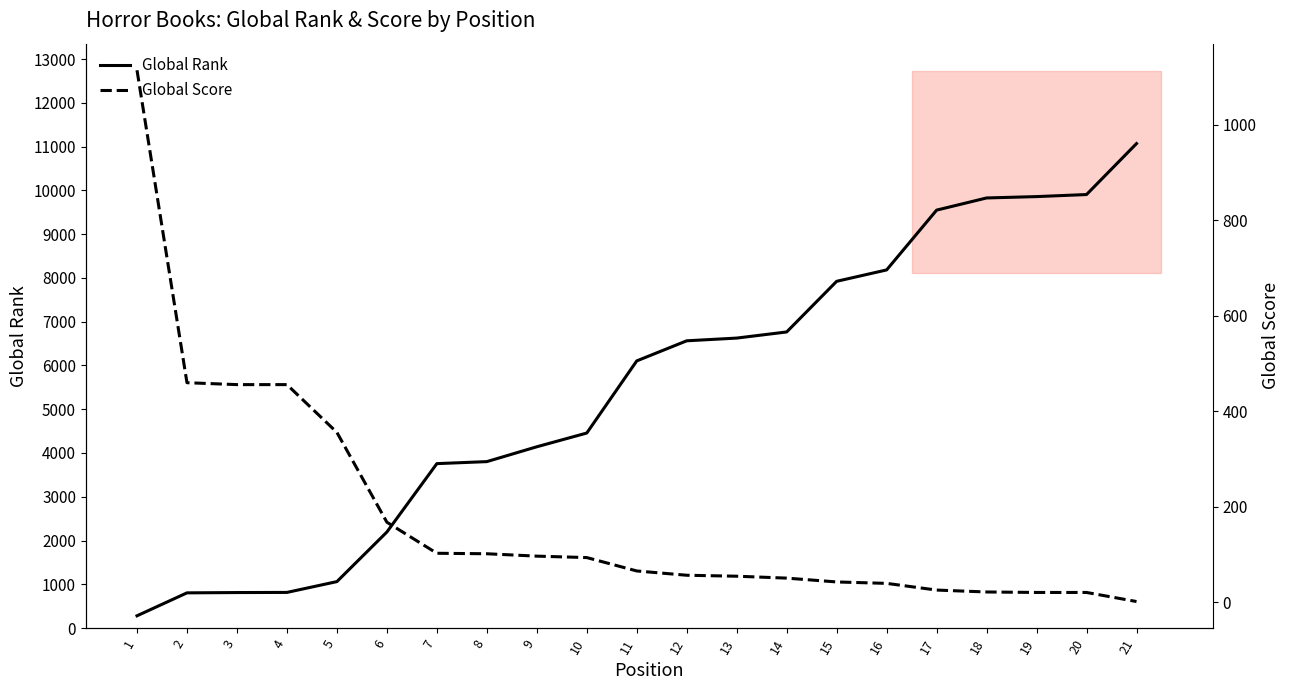

Reading right to left, list all the values displayed in this chart.

Global Rank: 11068	9904	9857	9826	9548	8182	7922	6765	6625	6563	6104	4456	4142	3803	3757	2195	1062	815	812	805	281
Global Score: 2	21	21	22	26	40	43	51	55	57	66	94	97	102	103	168	356	456	456	460	1114